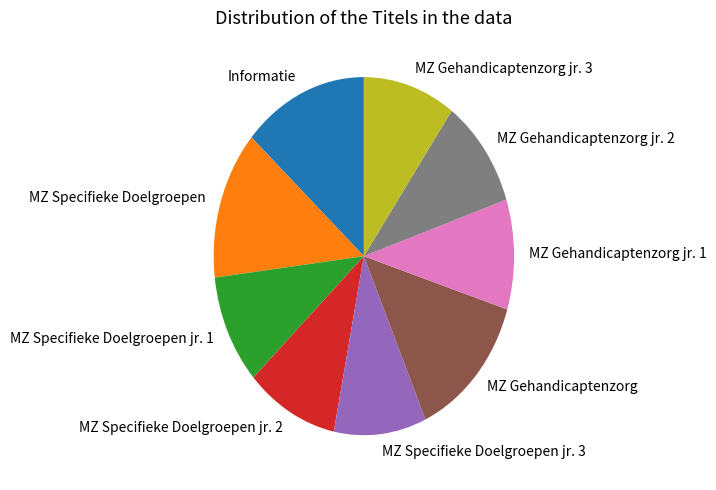

Is it true that MZ Specifieke Doelgroepen is 13% of the pie?

True